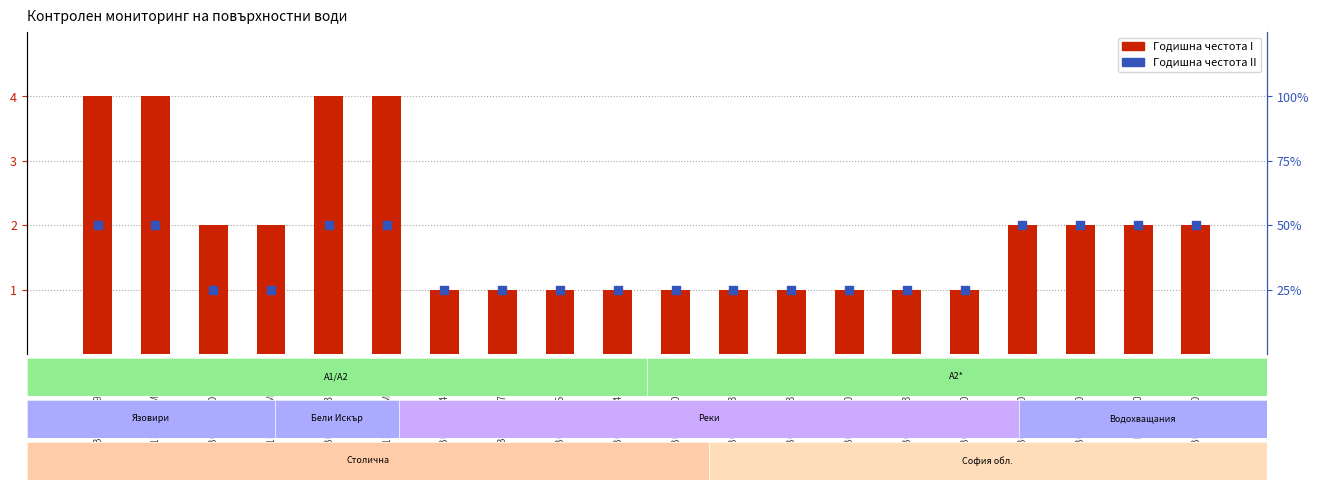

What are all the series names shown in the legend?

Годишна честота I, Годишна честота II